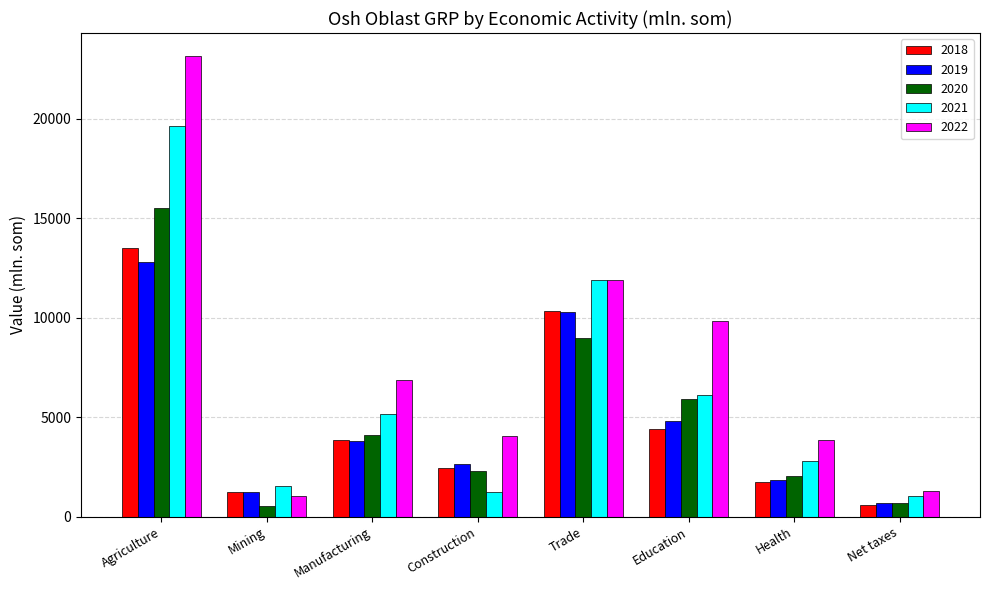

How many data points in 2022 are less than 6850?

4